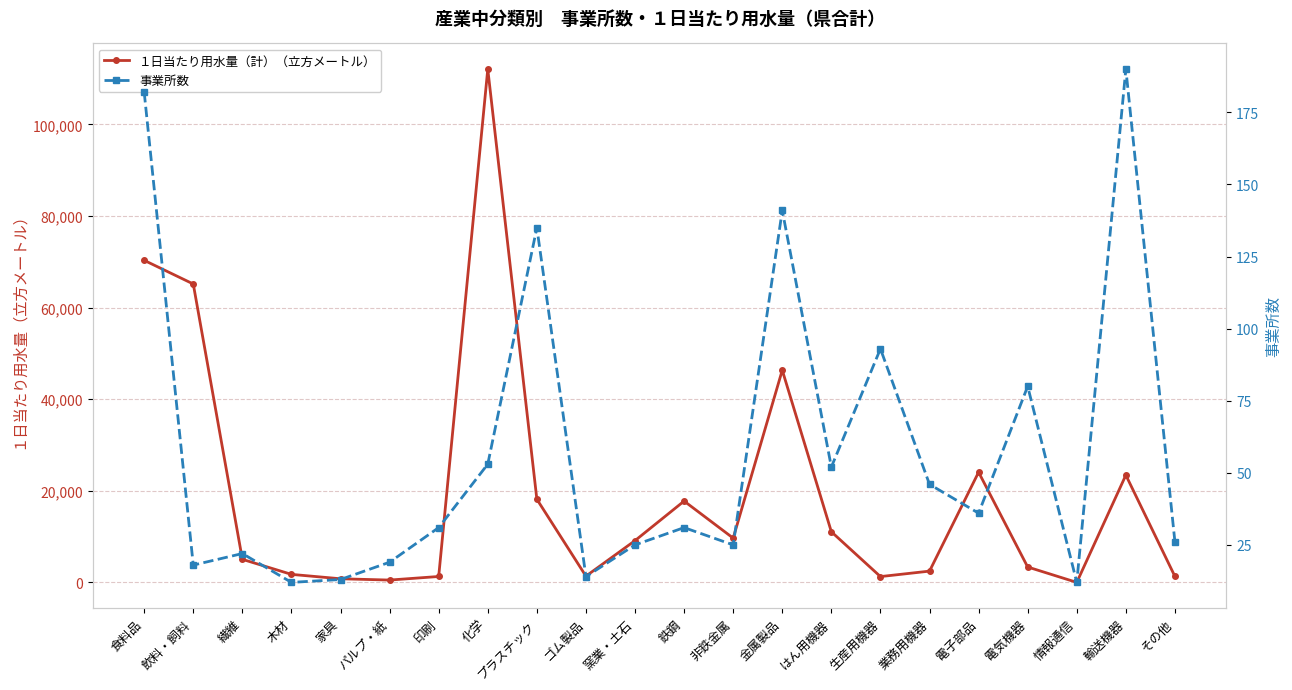

What is the sum of the 事業所数 values at 飲料・飼料 and 非鉄金属?

43